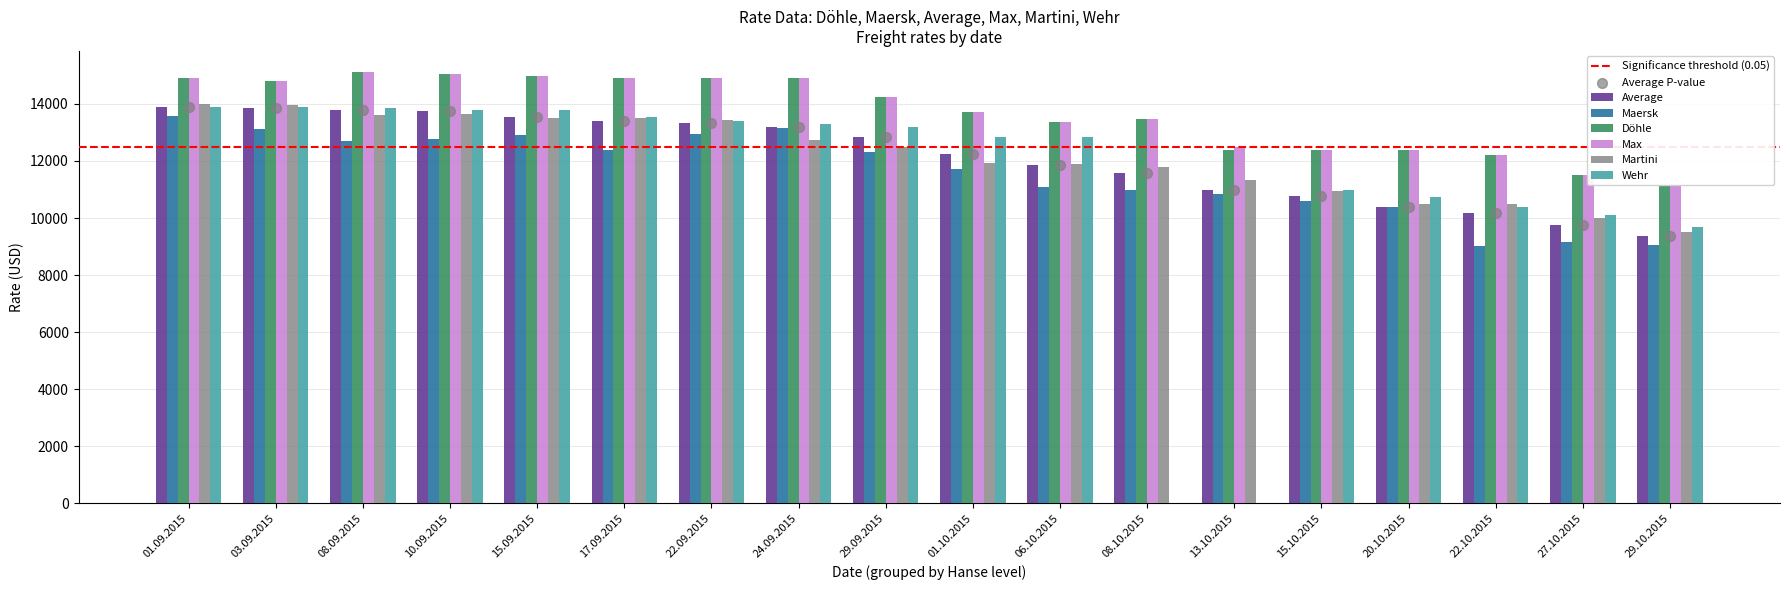

At how many categories does at least one series exceed 11285?

17